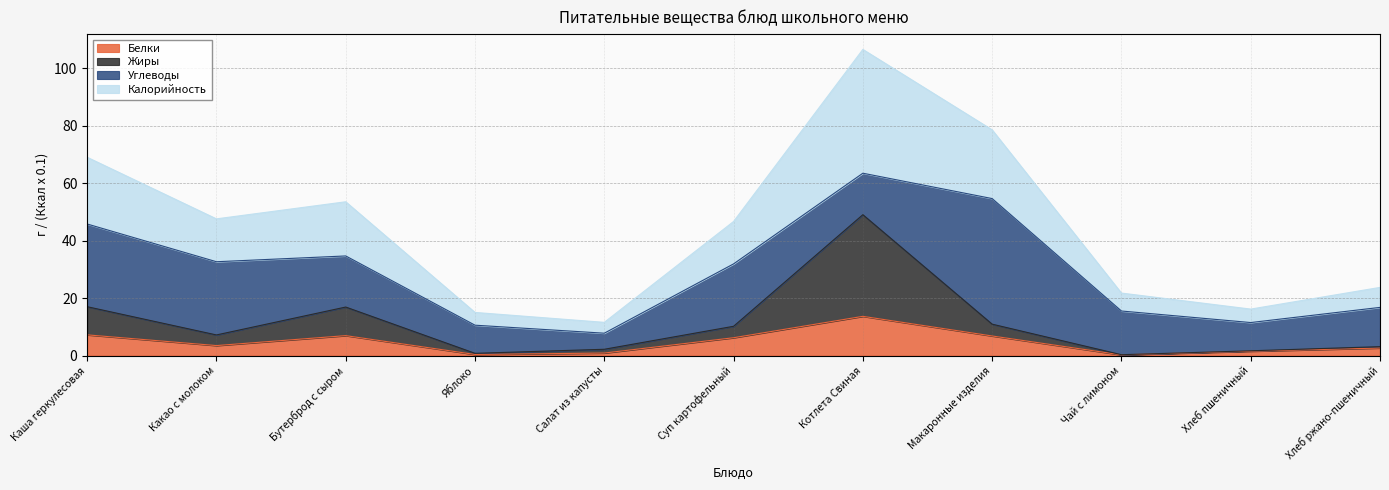

What is the difference between the Жиры values at Суп картофельный and Макаронные изделия?

0.7